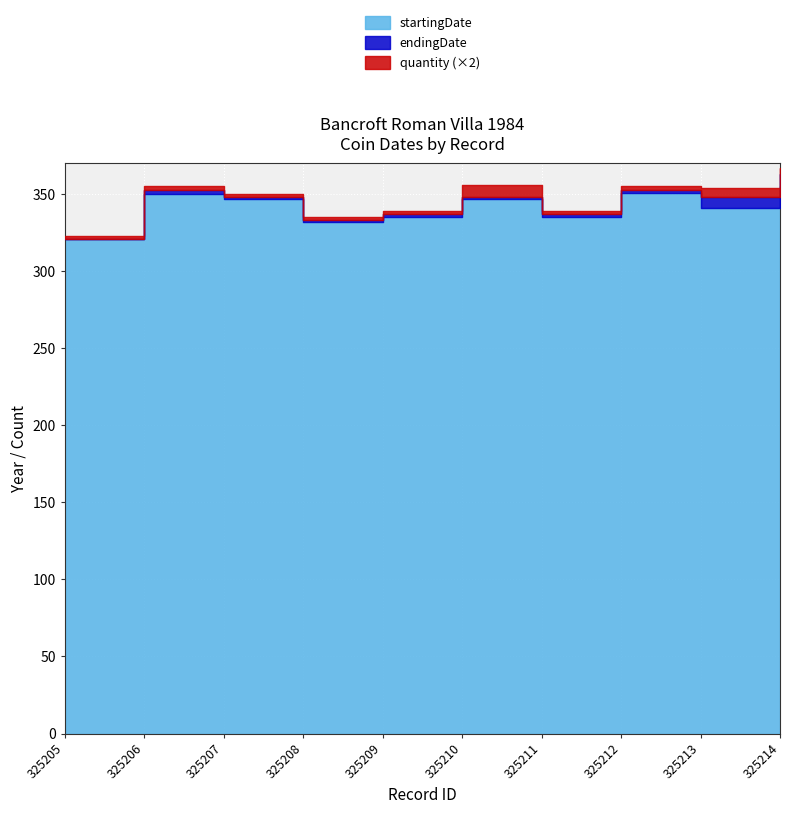

How many lines are shown in the chart?

3